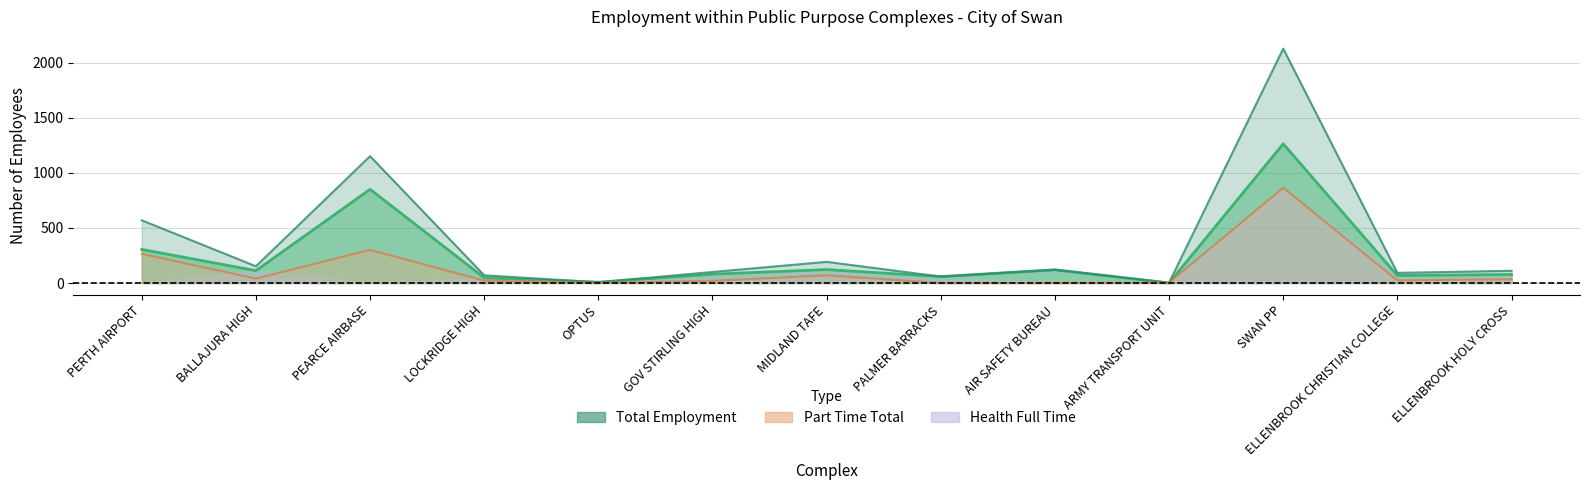

True or false: Full Time Total and Part Time Total cross at least once.

True